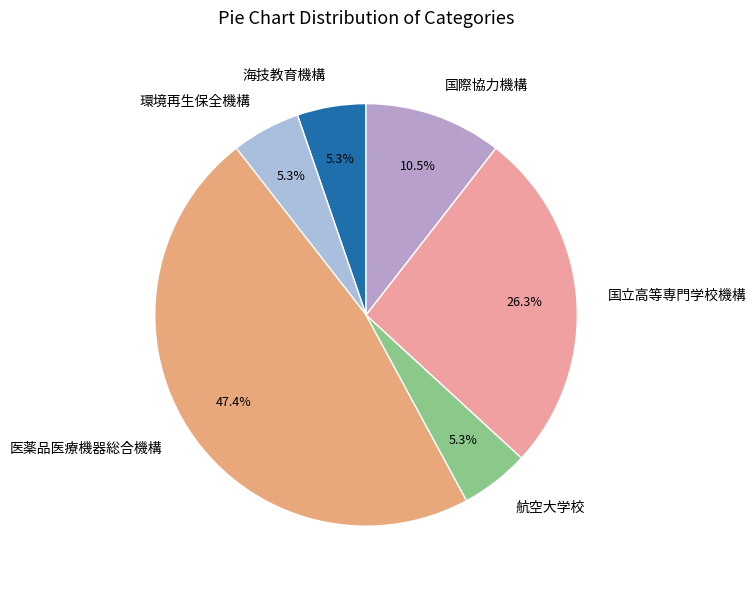

Approximately how many times larger is the value at 航空大学校 compared to 国際協力機構?

0.5